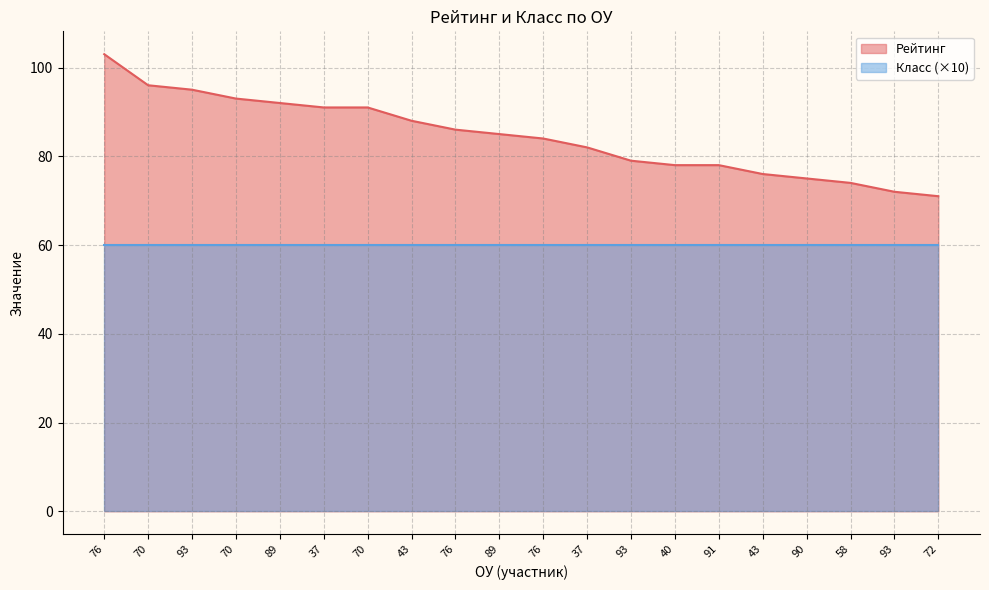

What is the difference between the maximum and minimum values?

32